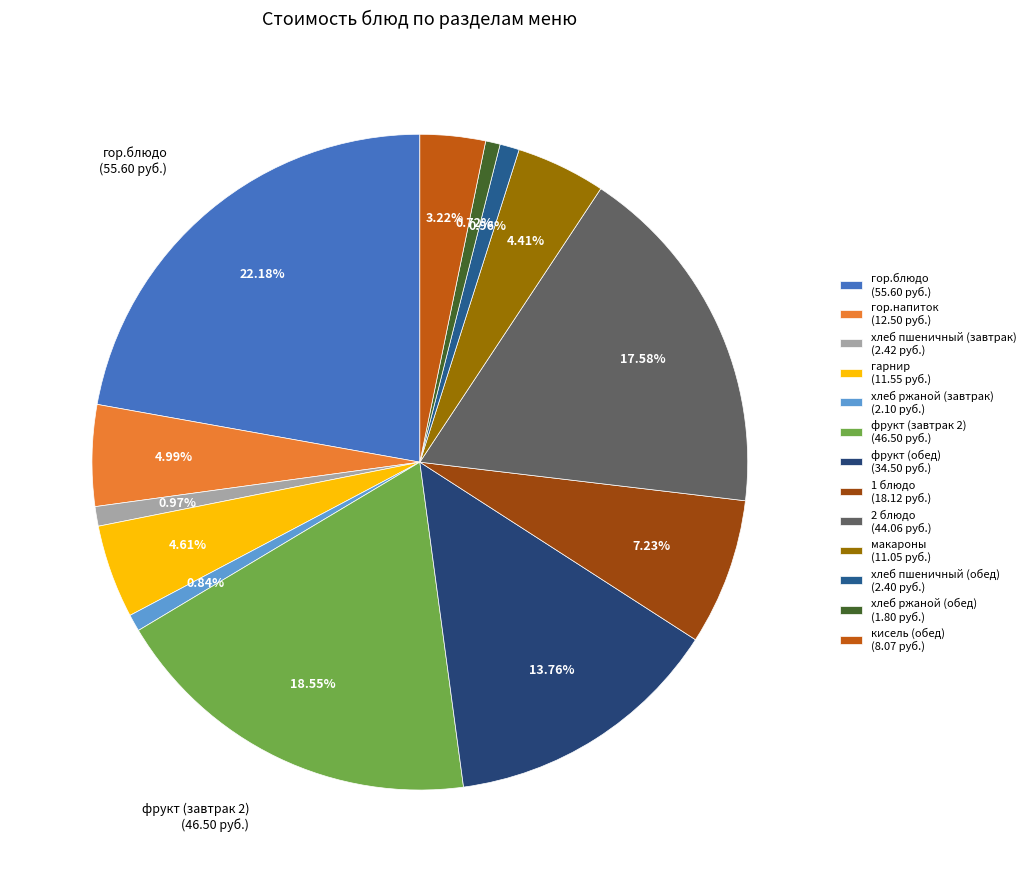

How much of the chart is everything except хлеб пшеничный (завтрак)?

99.0%